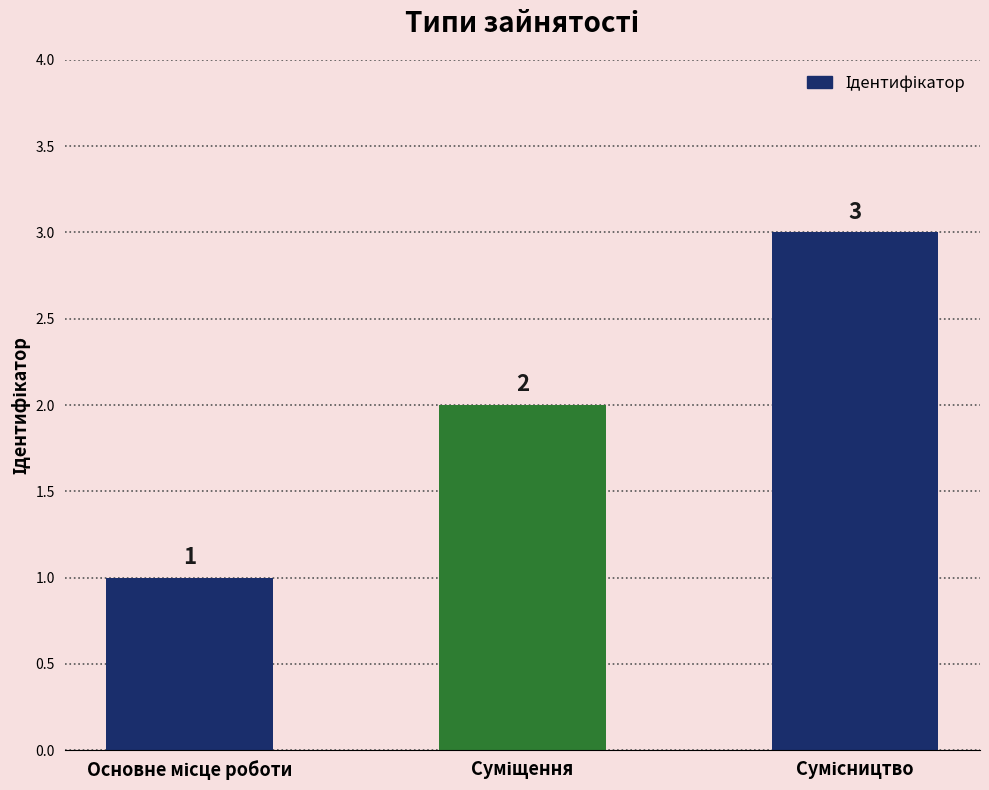

What is the greatest value displayed?

3